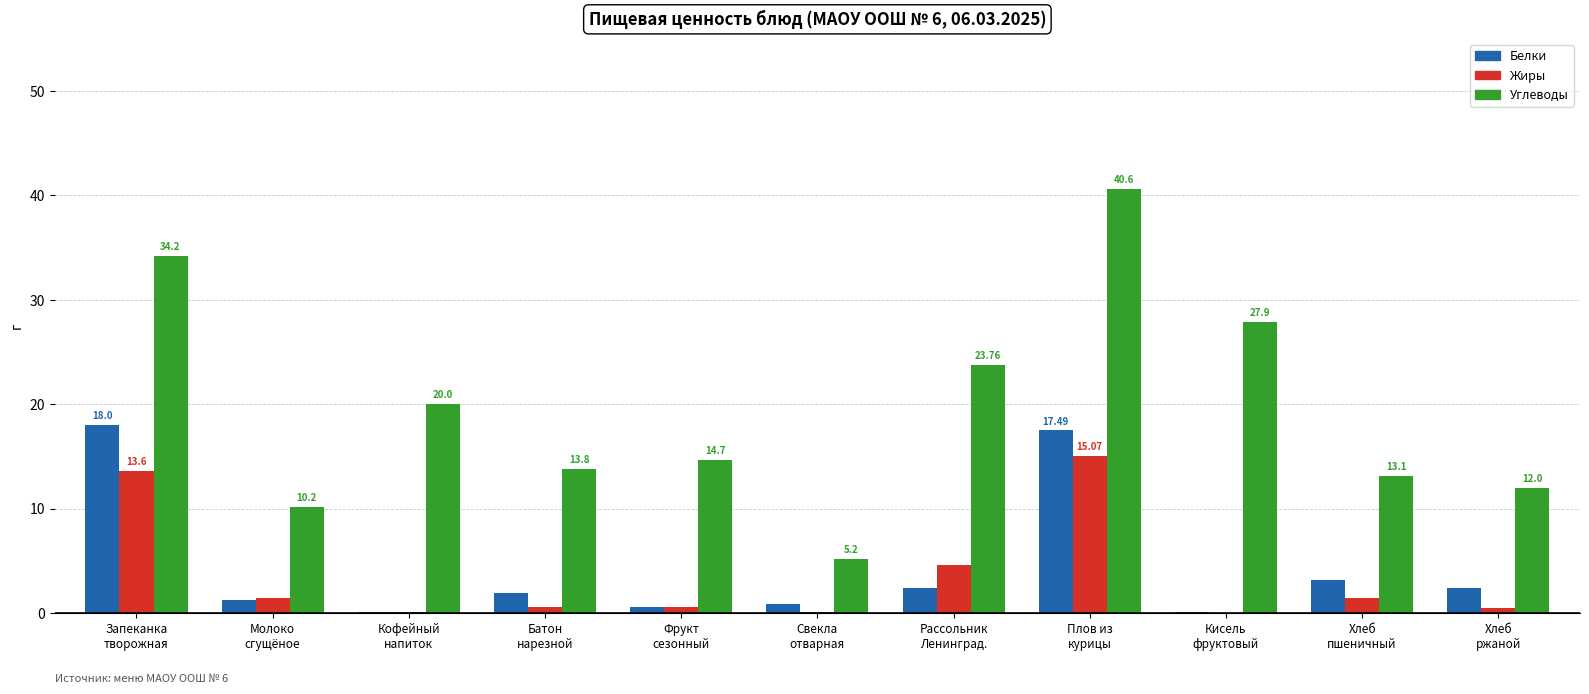

Which series has the largest total across all categories?

Углеводы